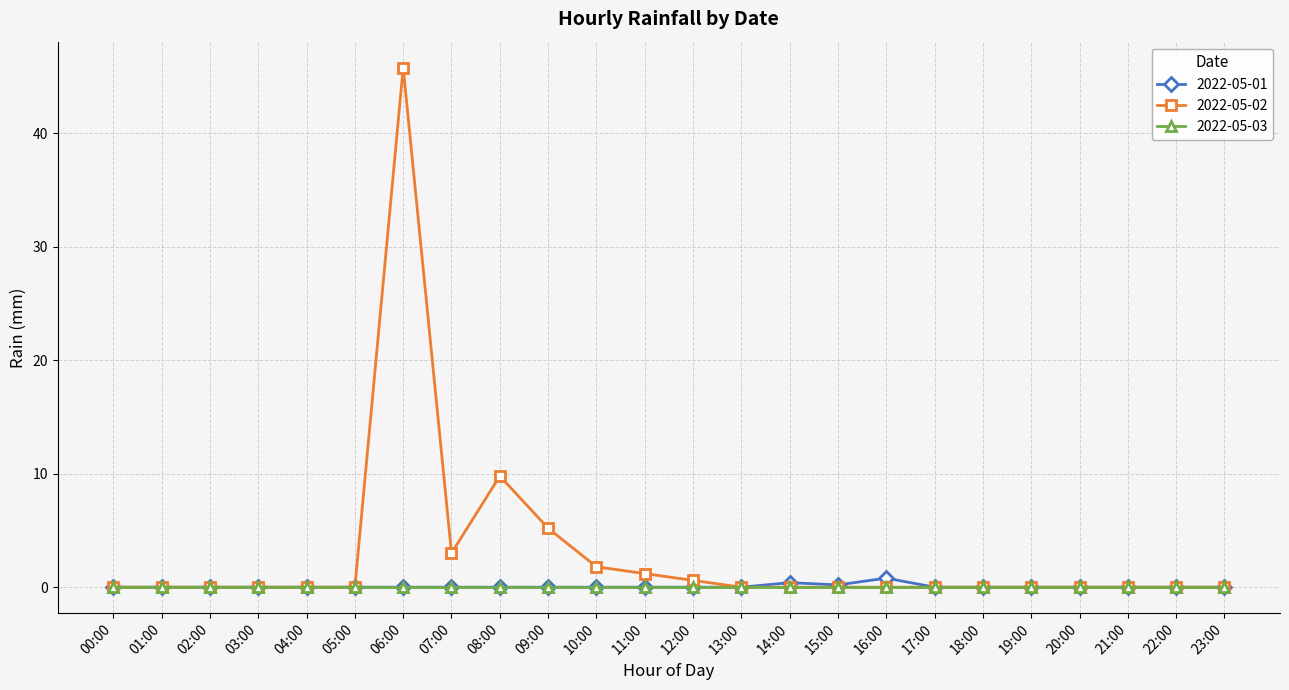

Rank the series by their maximum value, from highest to lowest.

2022-05-02, 2022-05-01, 2022-05-03